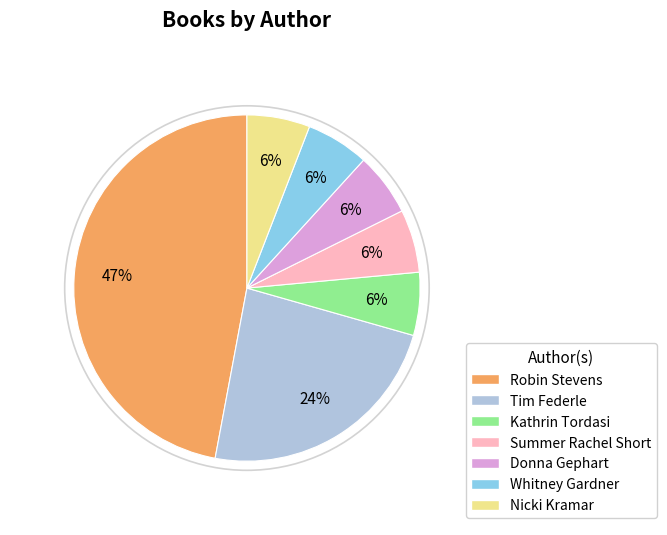

Is there a majority slice in this chart?

No